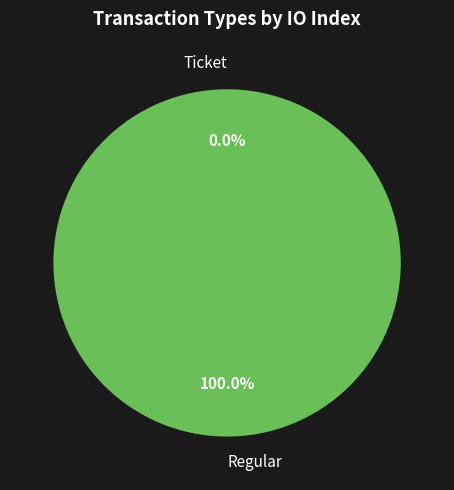

The Ticket slice represents 0% of the pie. True or false?

True